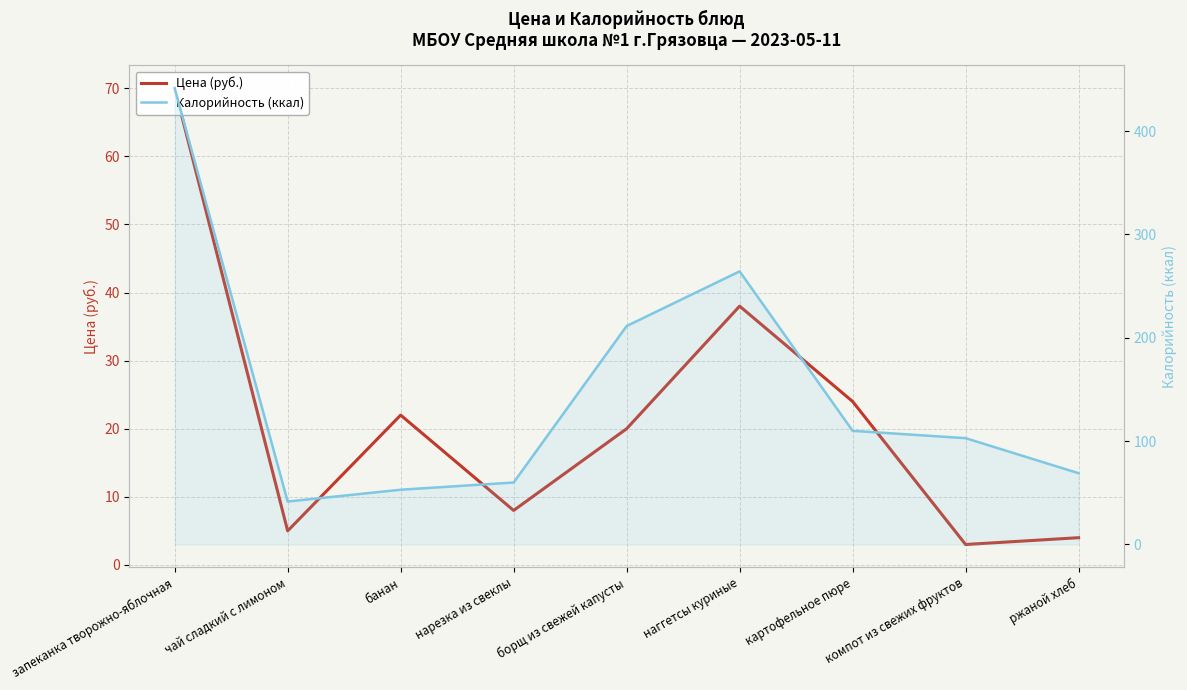

At how many categories does at least one series exceed 81?

5